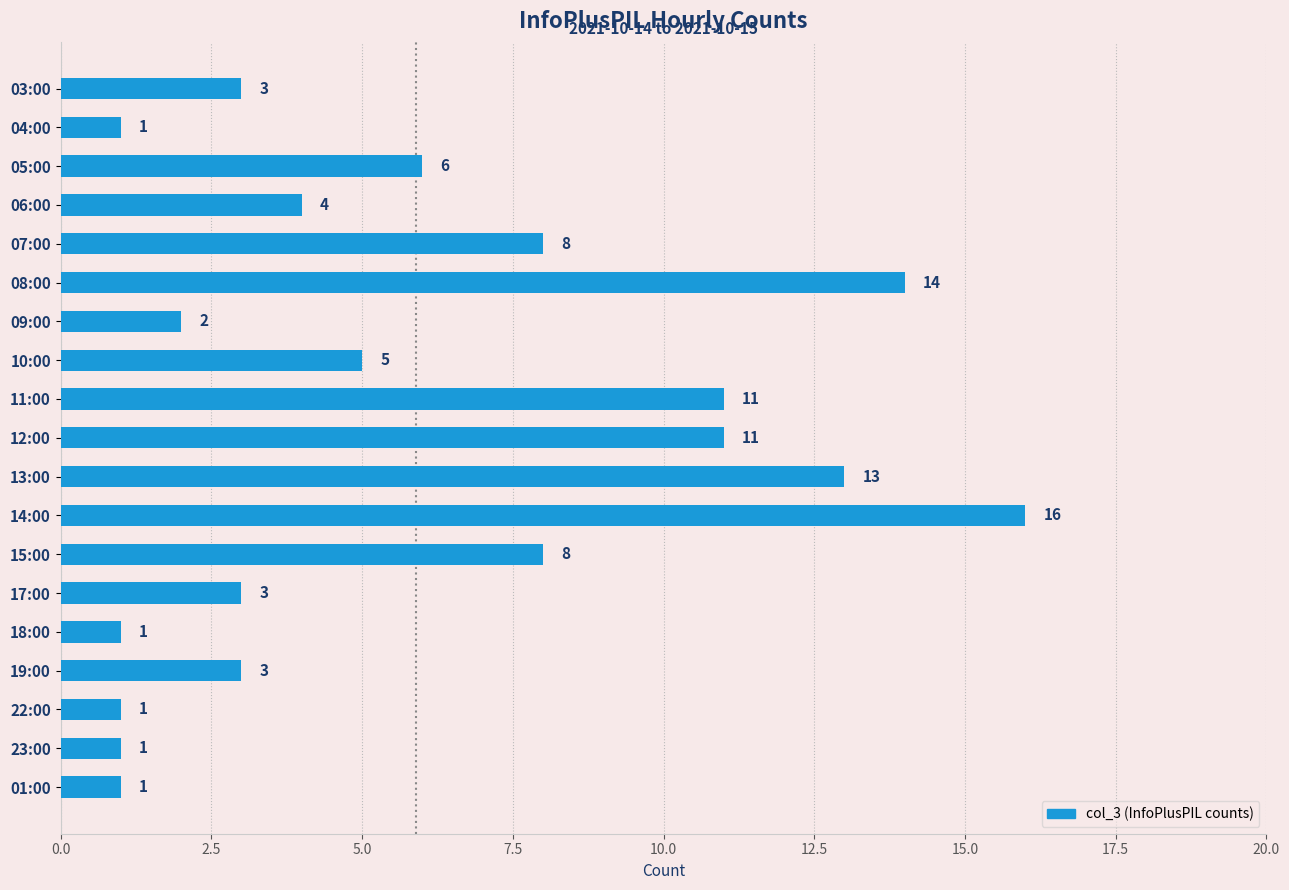

How many series are shown in this chart?

1